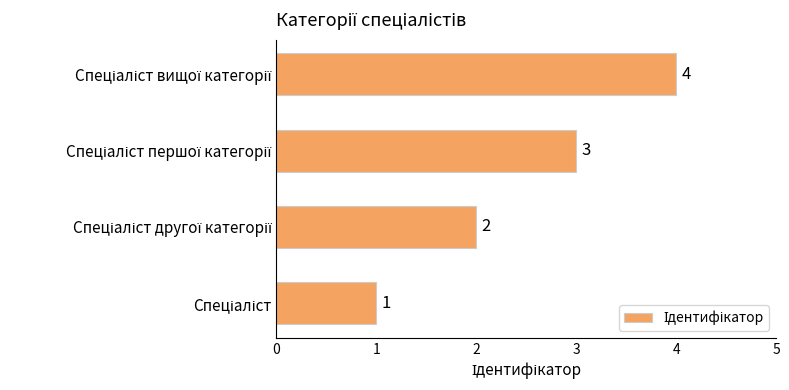

What is the sum of all values?

10